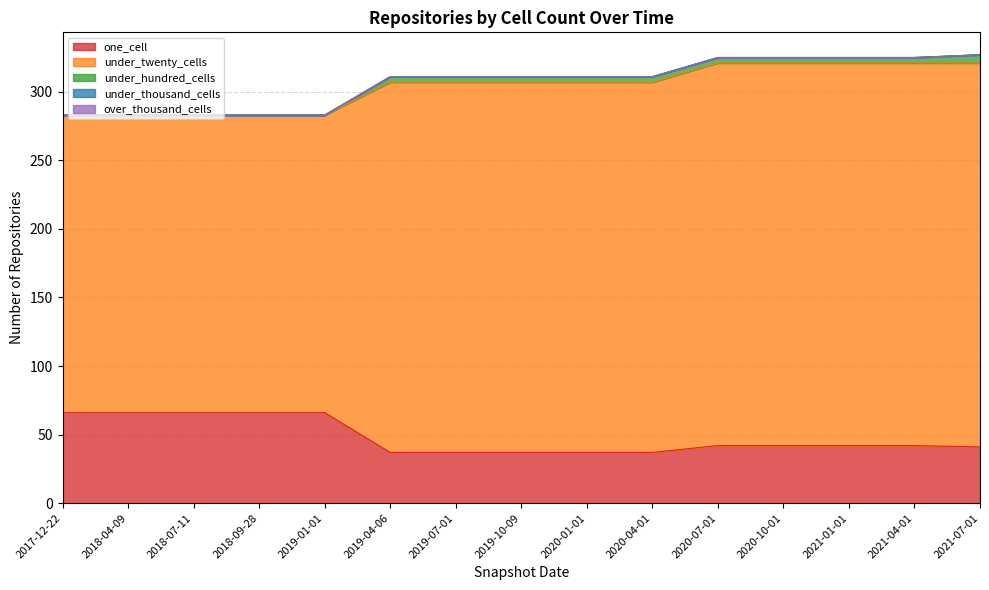

Is the value of under_hundred_cells at 2018-04-09 greater than the value of one_cell at 2017-12-22?

No